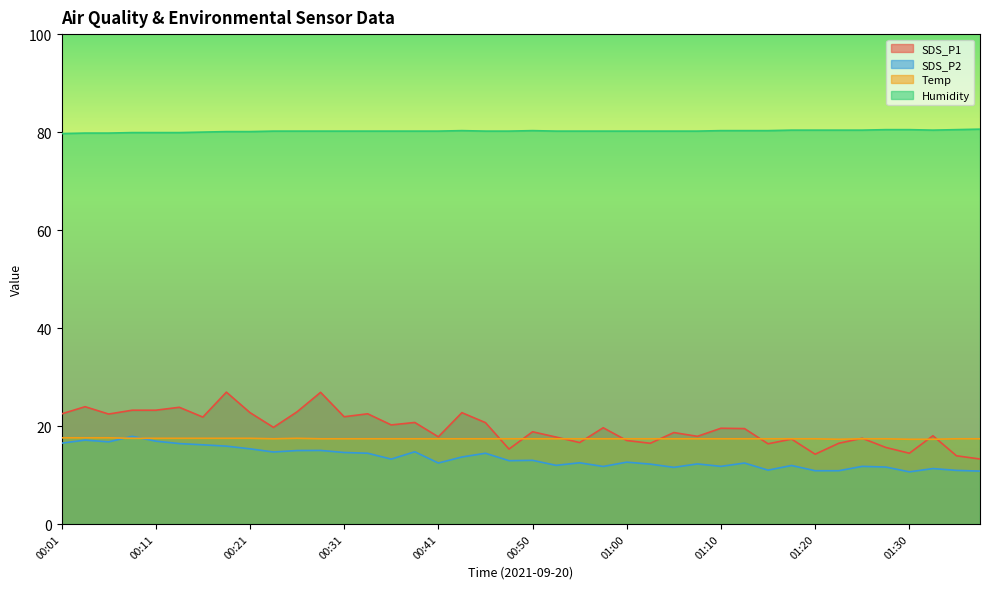

True or false: SDS_P2 and Humidity intersect in this chart.

False